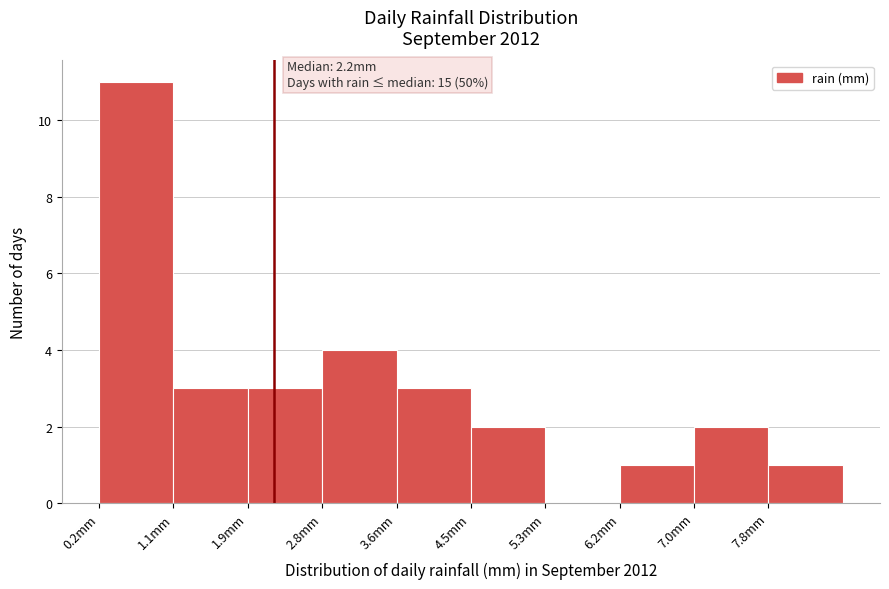

Which range on the x-axis has the tallest bar?

0.20 to 1.05